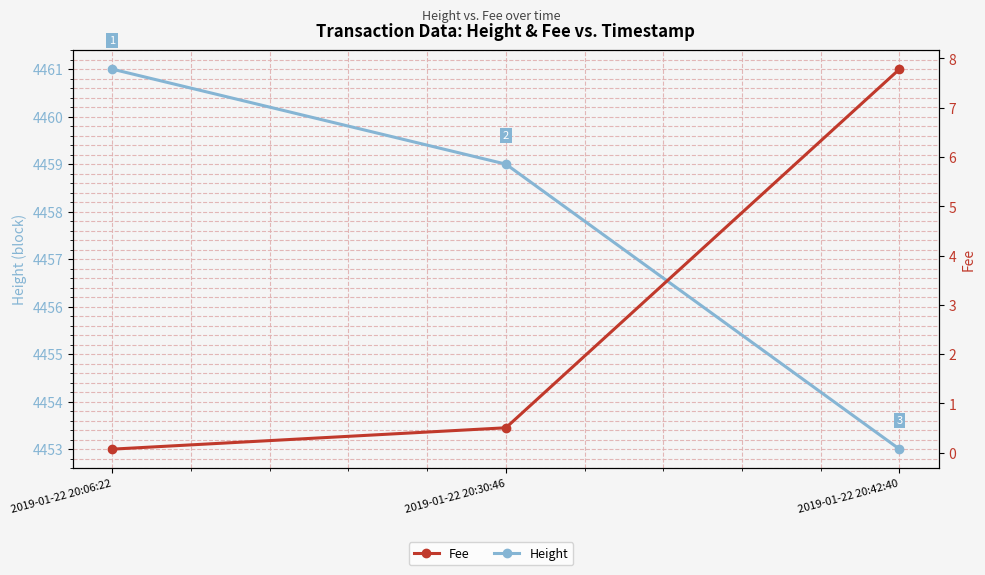

List the series in order of their overall mean, lowest first.

Fee, Height